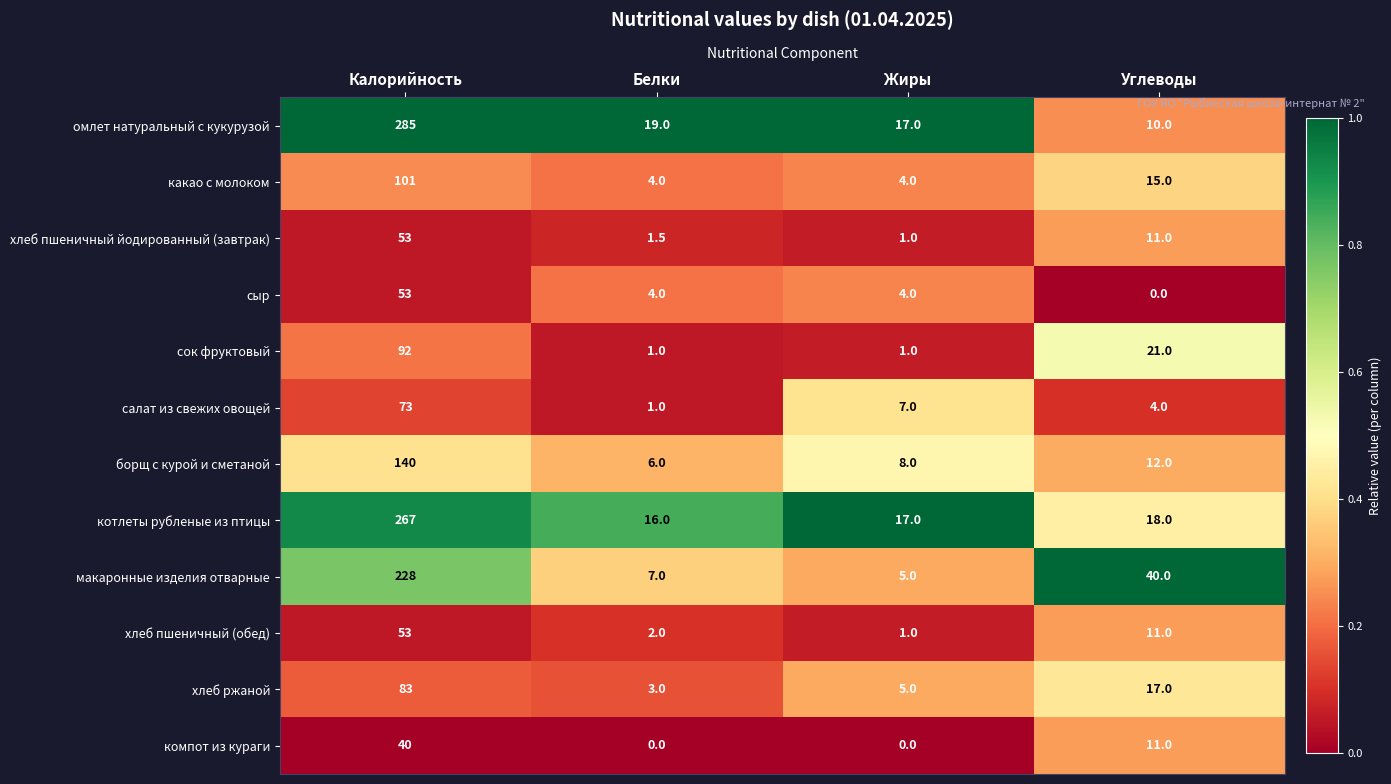

The value of хлеб пшеничный (обед) at Углеводы is 4.5. True or false?

False